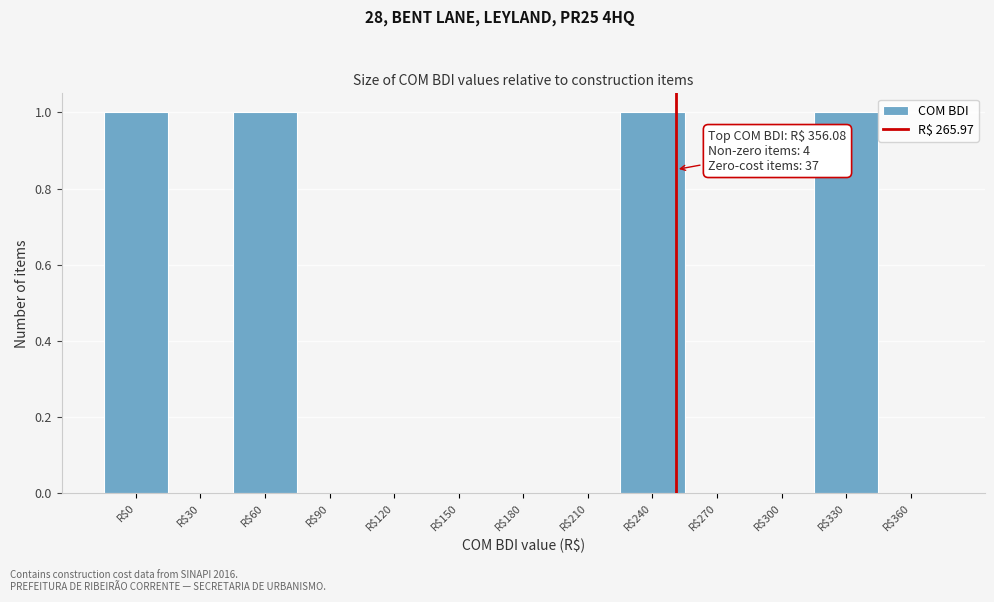

The chart shows a value of 0 at R$180. True or false?

True